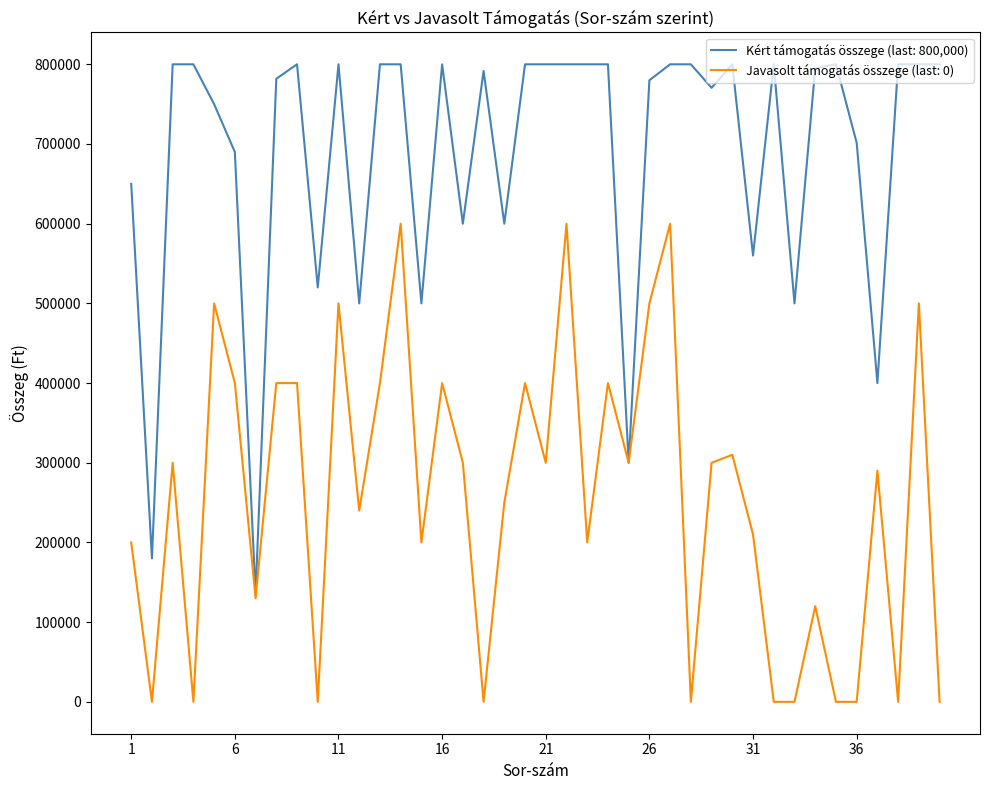

Rank the series by their average value, from lowest to highest.

Javasolt támogatás összege (last: 0), Kért támogatás összege (last: 800,000)